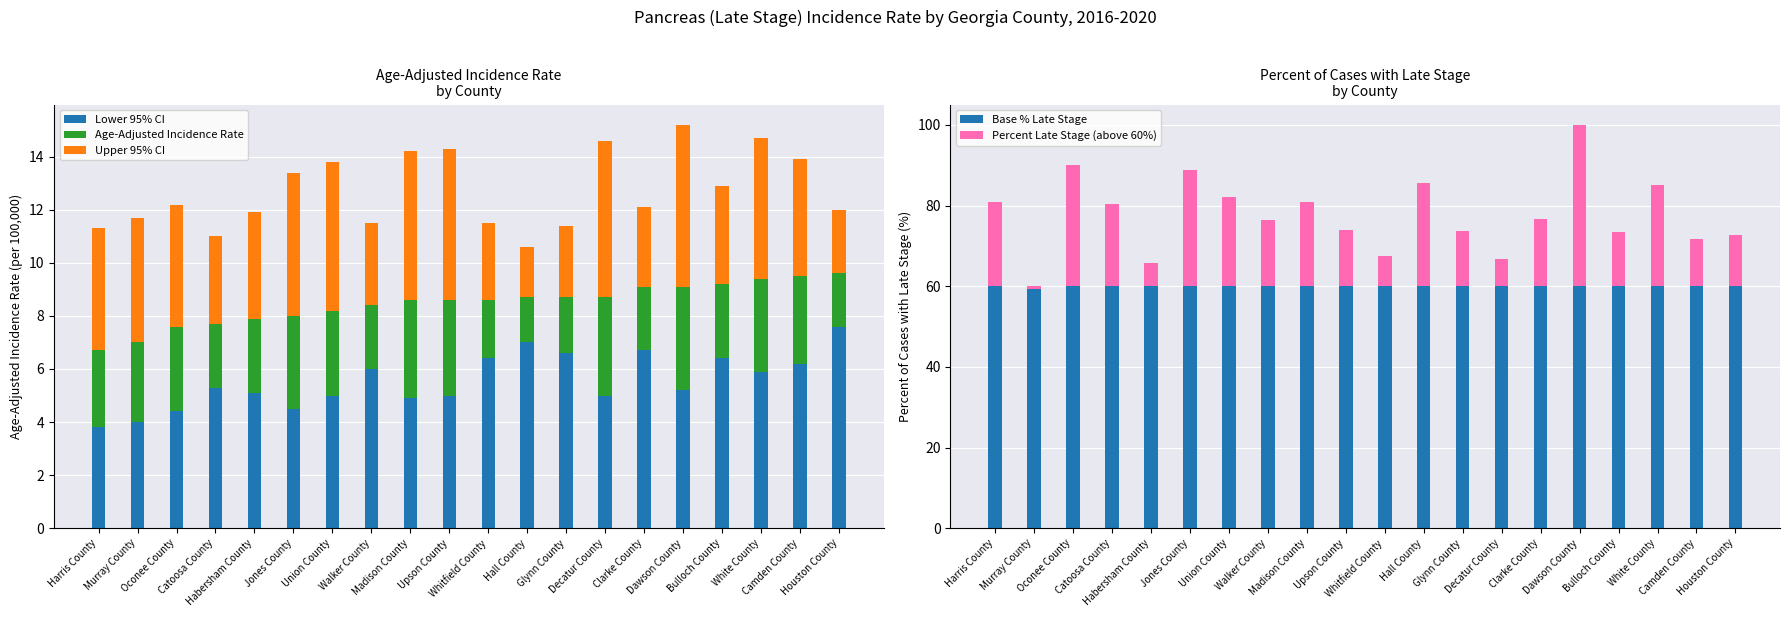

Which series has the widest spread of values?

Percent Late Stage (above 60%)